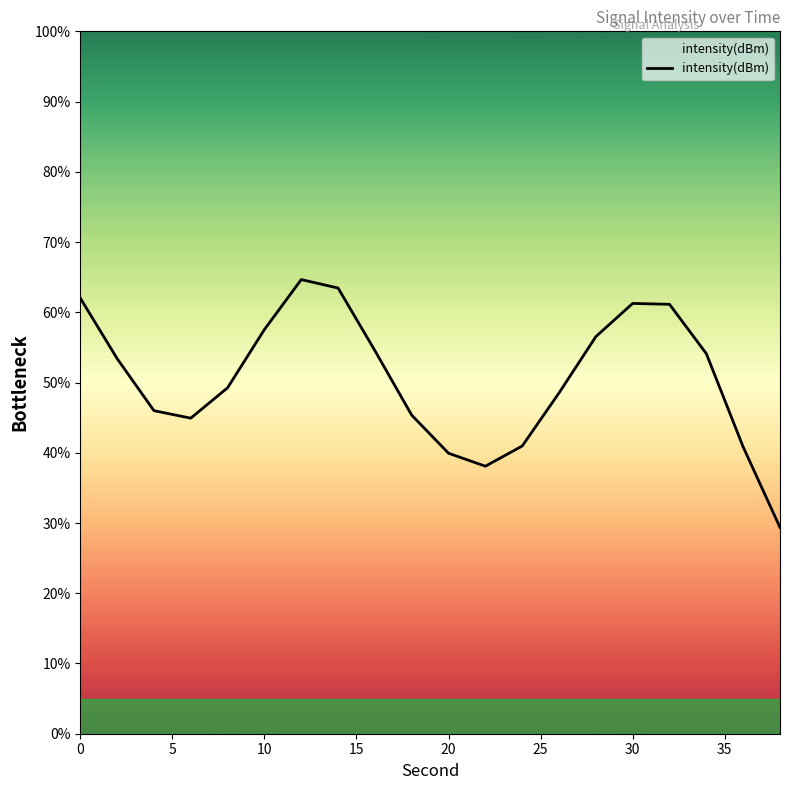

What is the greatest value displayed?

64.7